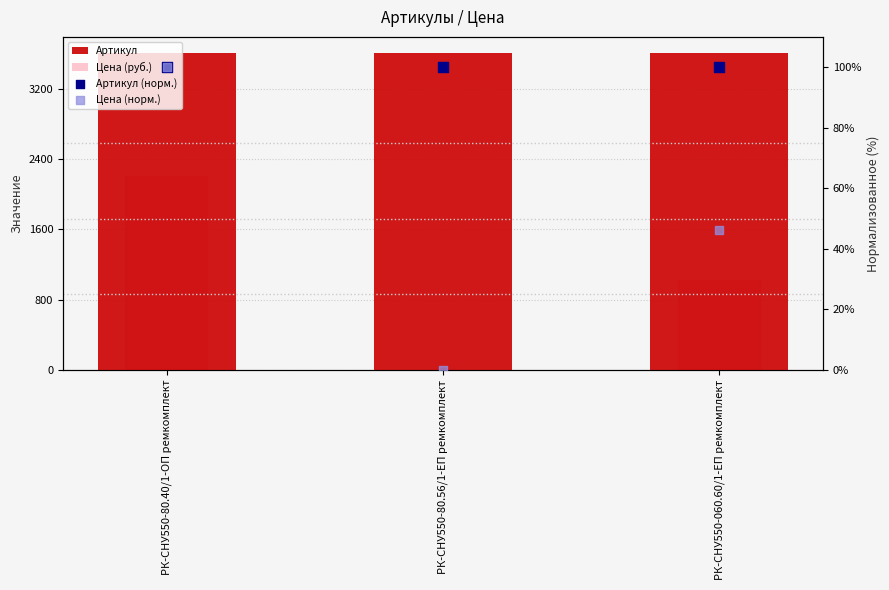

What are all the series names shown in the legend?

Артикул, Цена (руб.), Артикул (норм.), Цена (норм.)